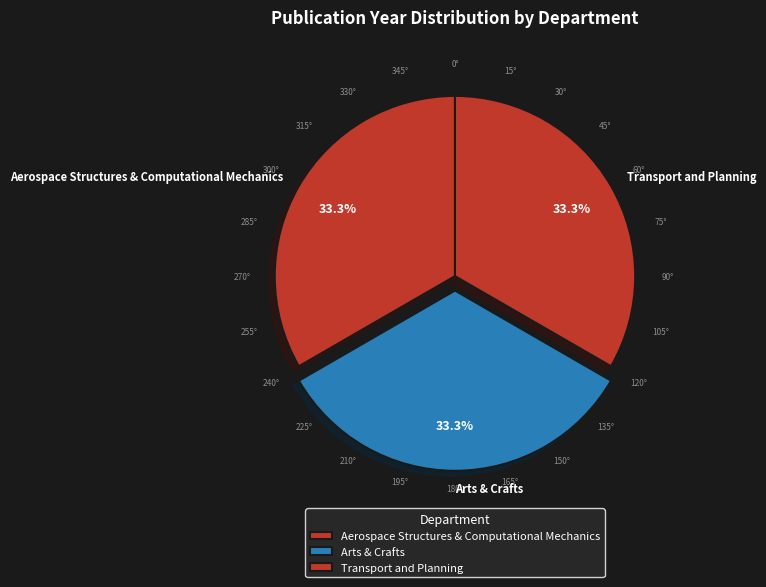

What portion of the pie excludes Transport and Planning?

66.7%